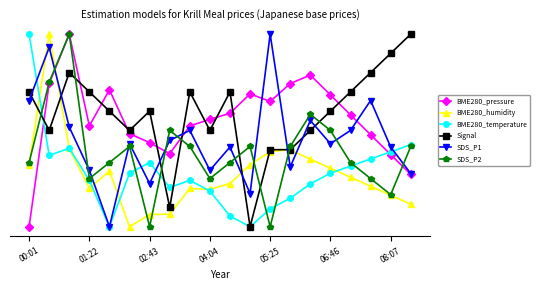

Does the chart display data point markers on the line(s)?

Yes